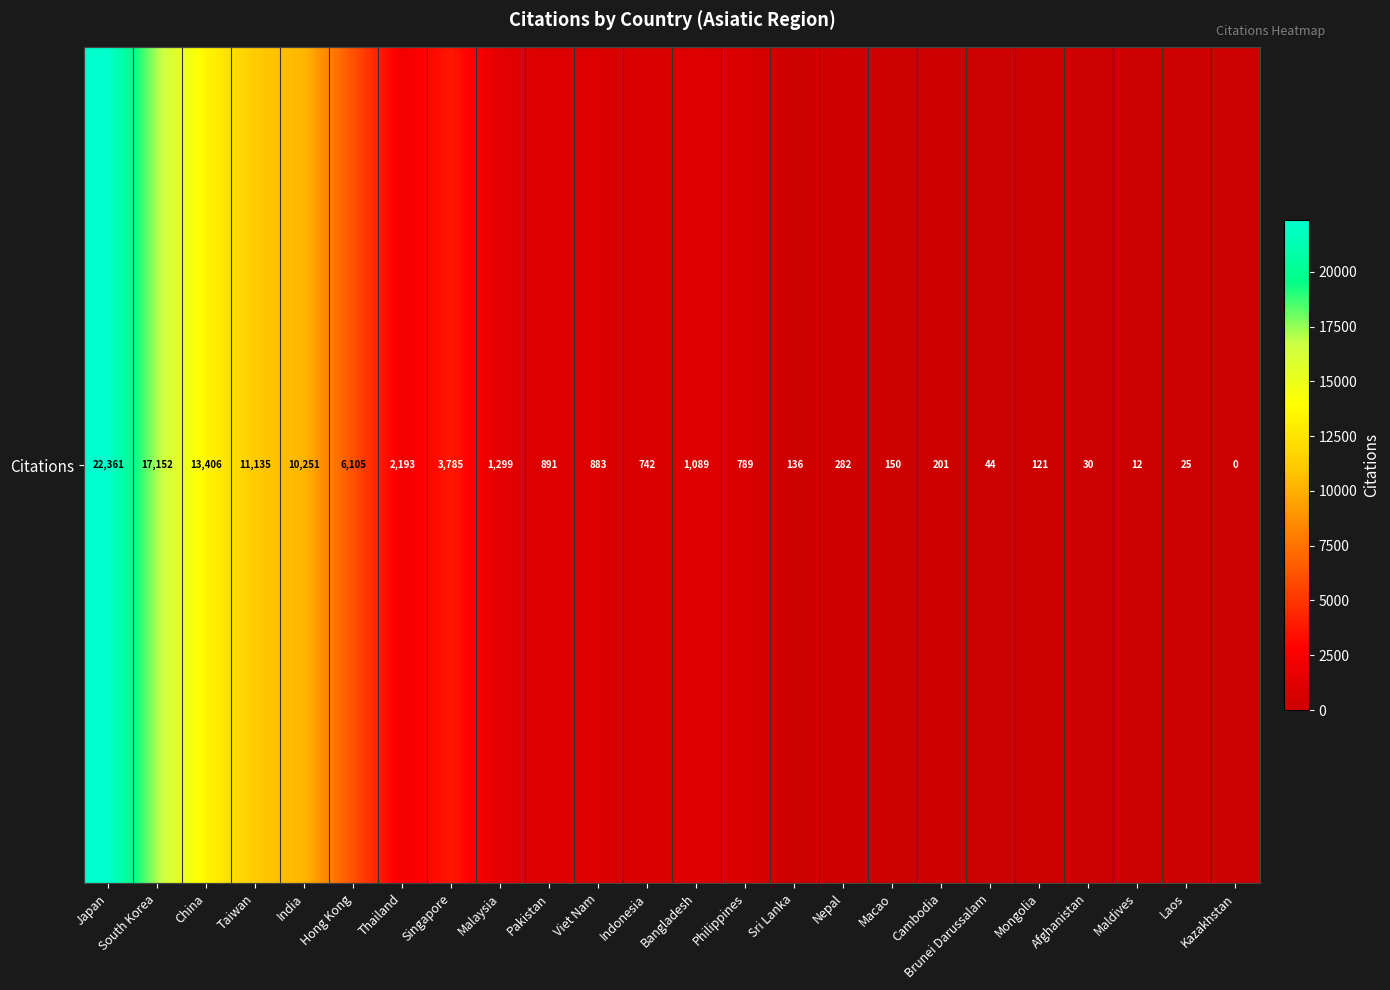

What is the change in value from Taiwan to Mongolia?

-11014